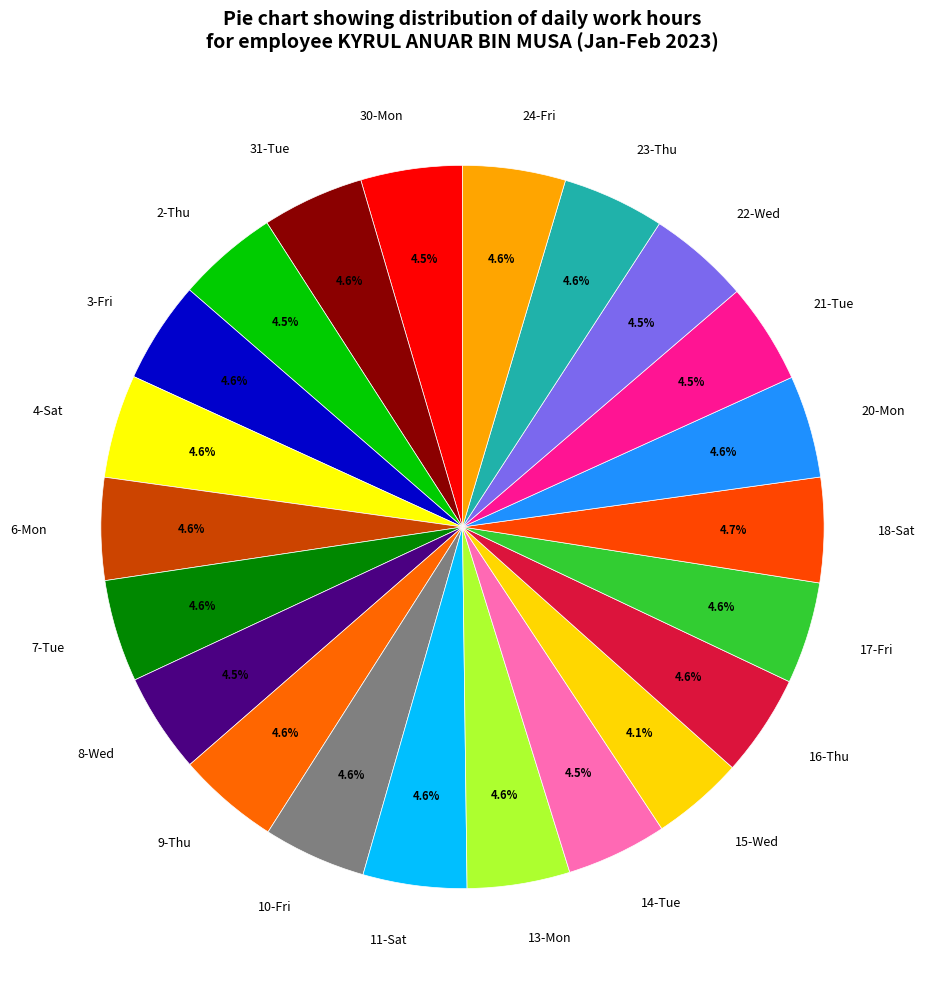

What is the ratio of the value at 23-Thu to the value at 7-Tue?

1.0